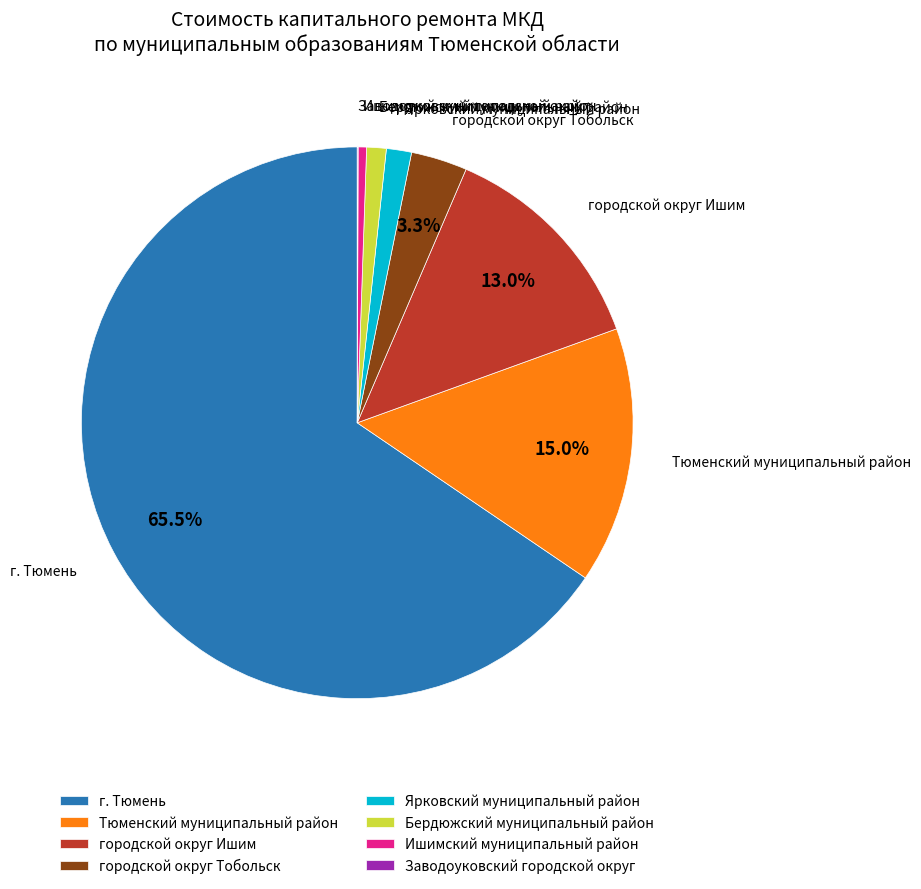

To the nearest percent, what portion does Бердюжский муниципальный район represent?

1%